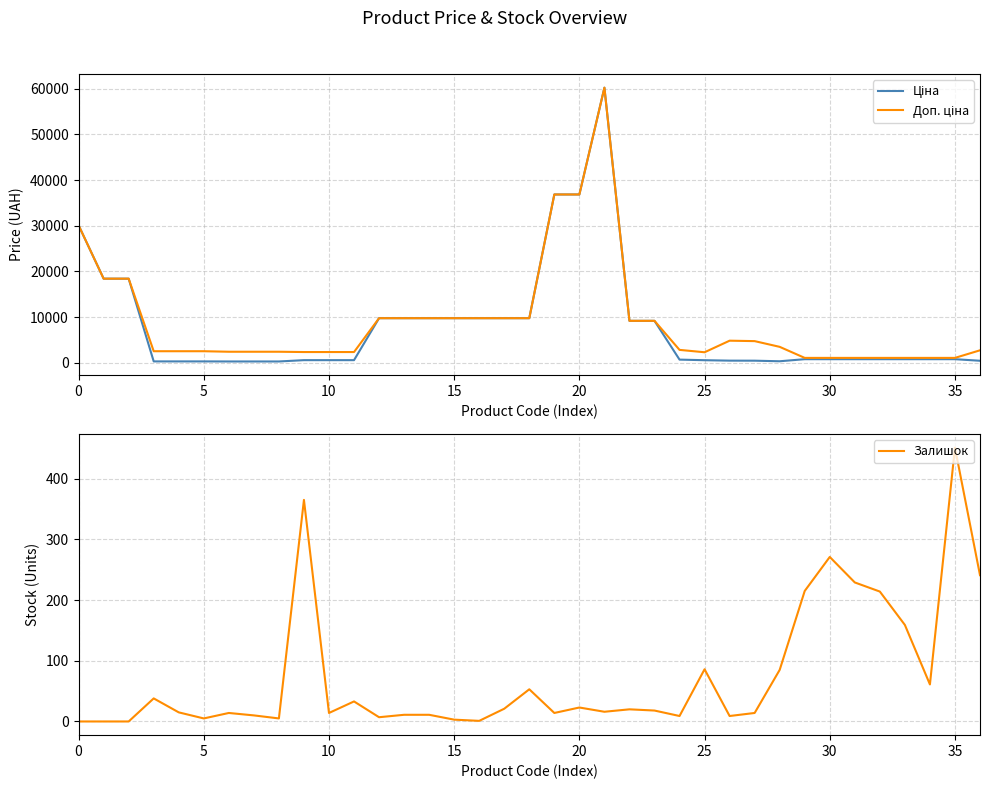

Where is the first local minimum for Доп. ціна?

25